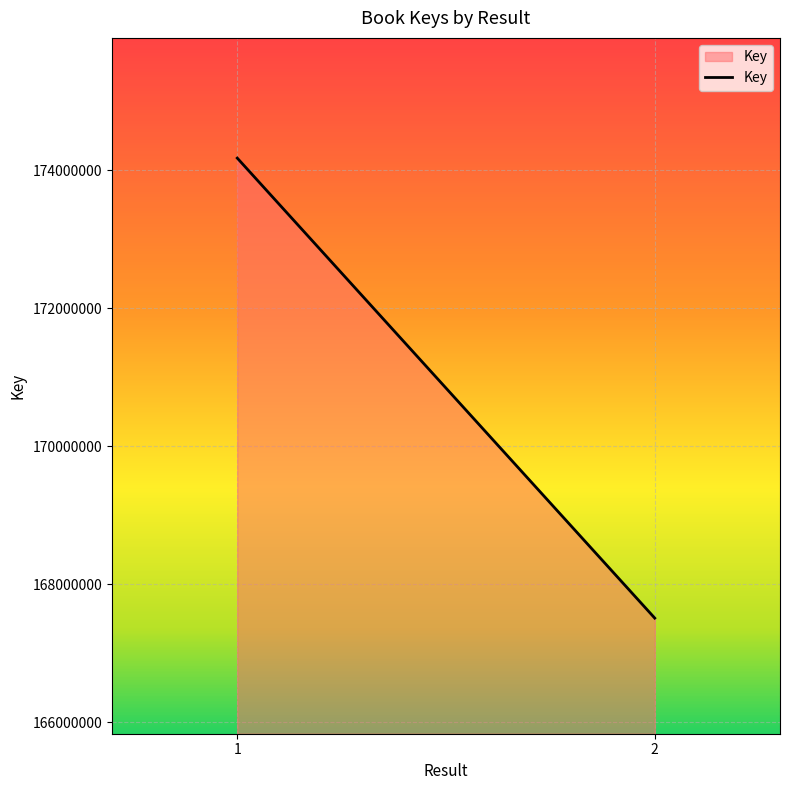

The value at 1 is 288795030. True or false?

False